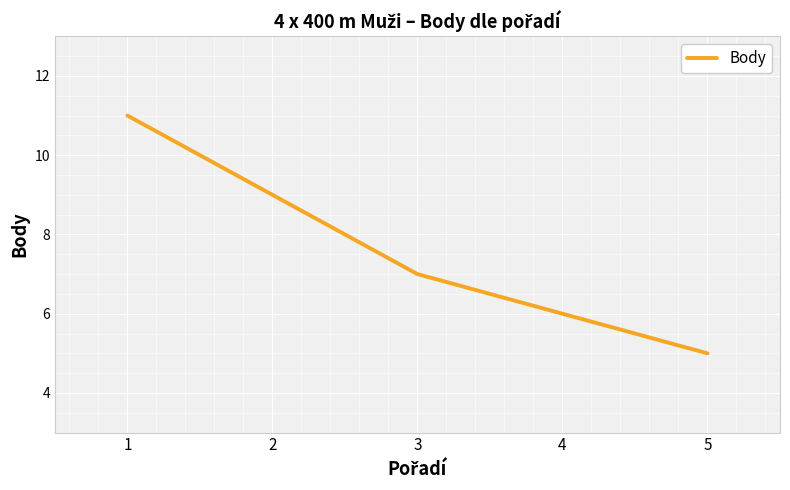

Read the value at 2.

9